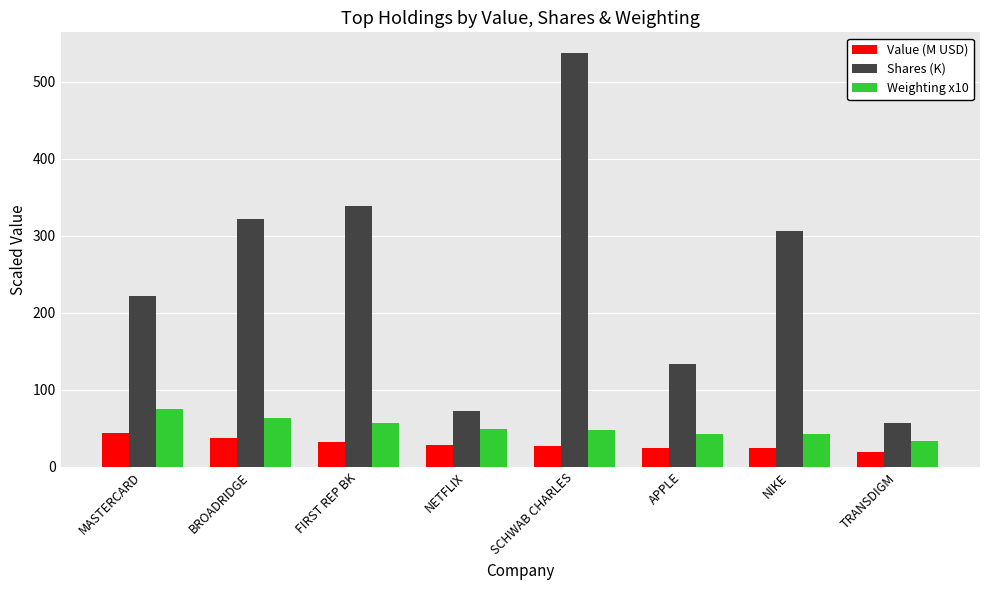

Which series has the largest range (max minus min)?

Shares (K)